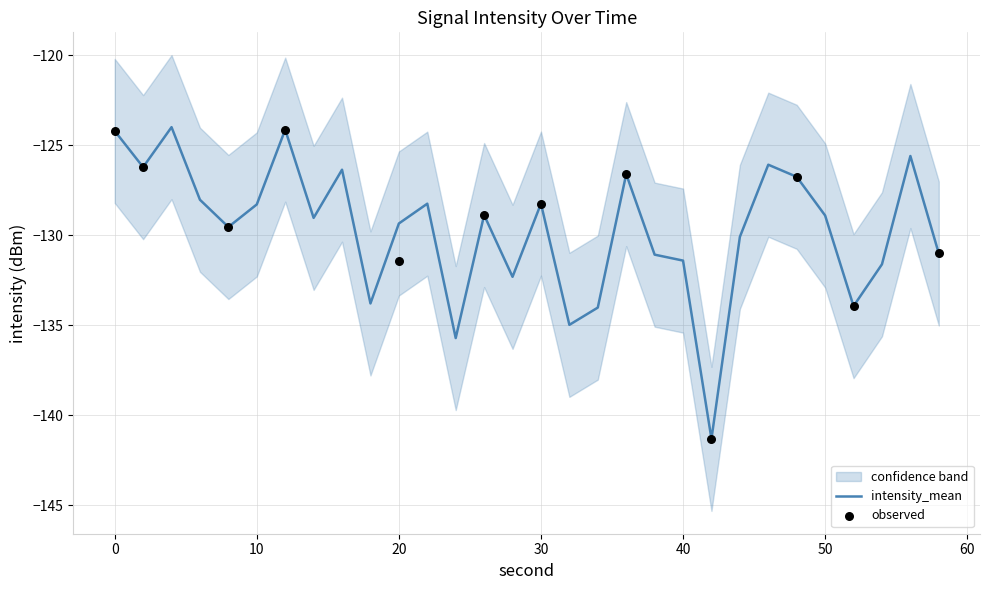

At how many categories does at least one series exceed -120?

1